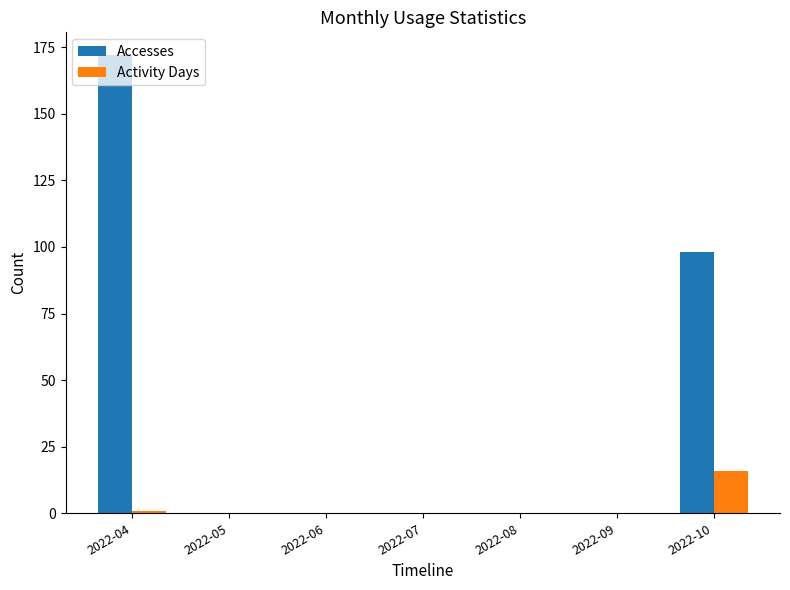

Which series has the widest spread of values?

Accesses